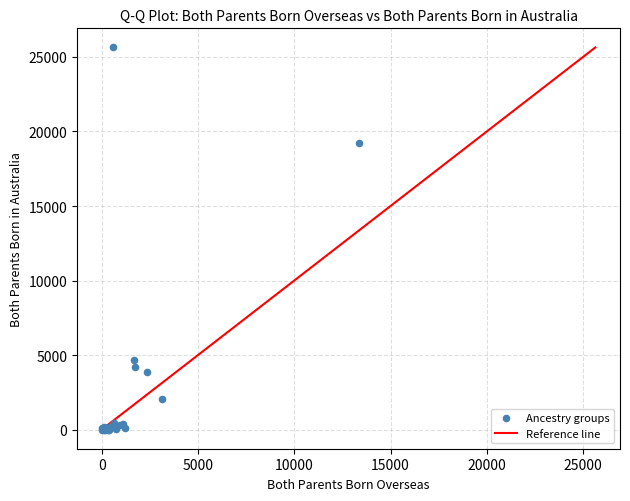

What Y value in the scatter plot is closest to 12818?

19258